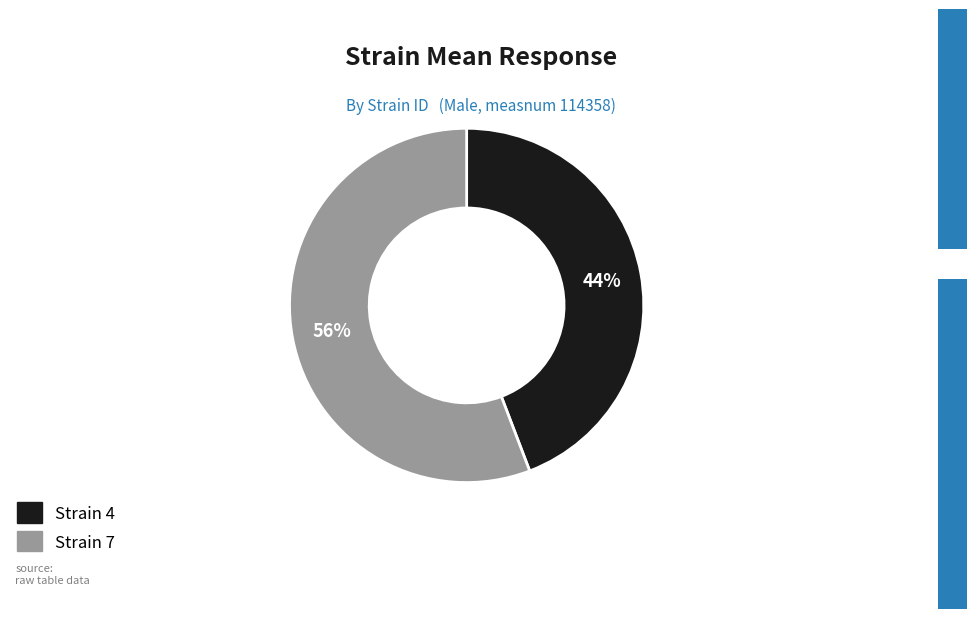

How many slices are in this pie chart?

2